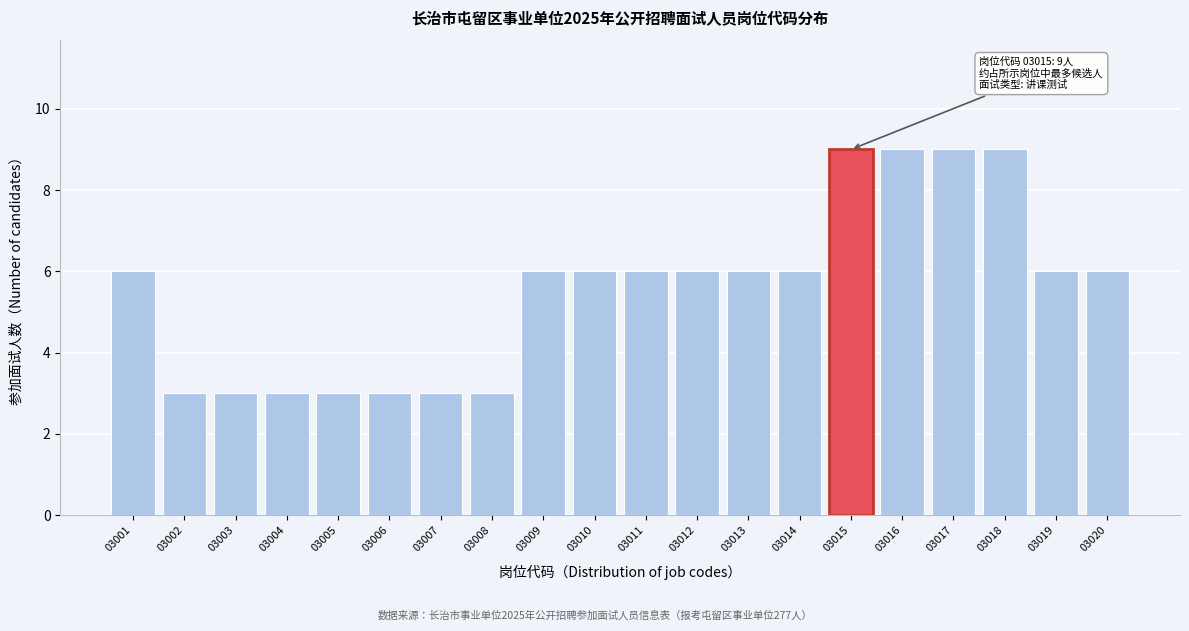

Reading left to right, transcribe all the data shown in this chart.

6	3	3	3	3	3	3	3	6	6	6	6	6	6	9	9	9	9	6	6